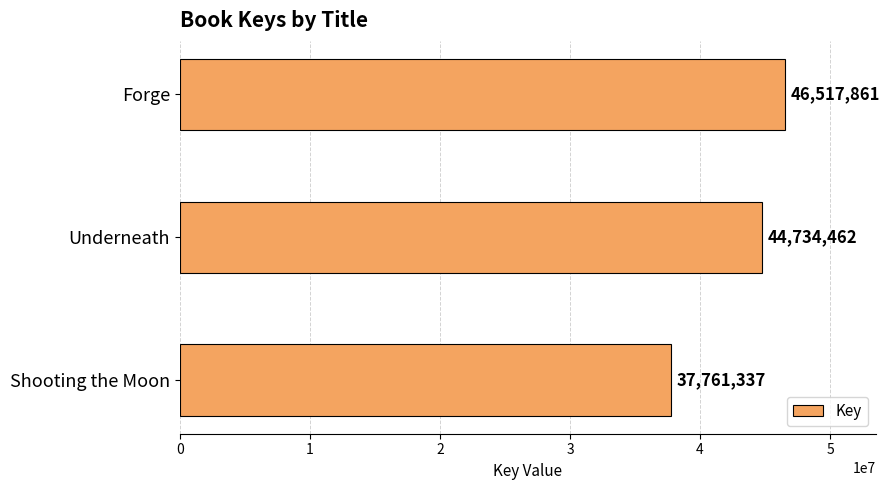

How many values are between 37761337 and 46517861?

3